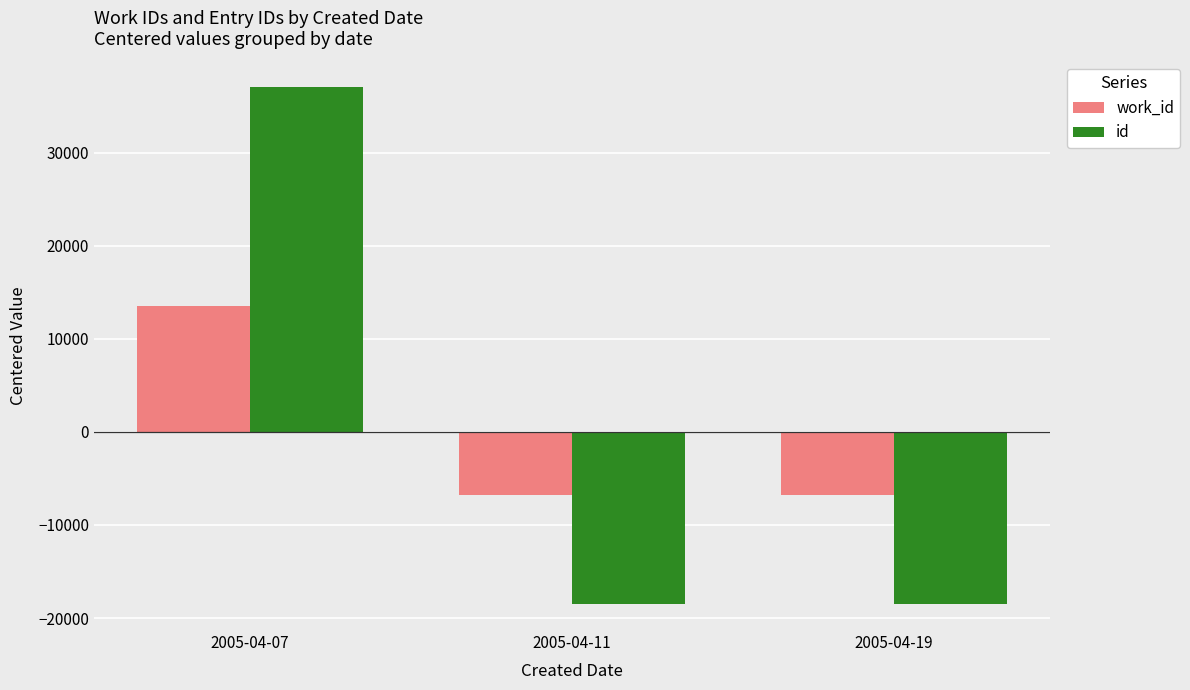

What is the minimum value shown in the chart?

-18508.0